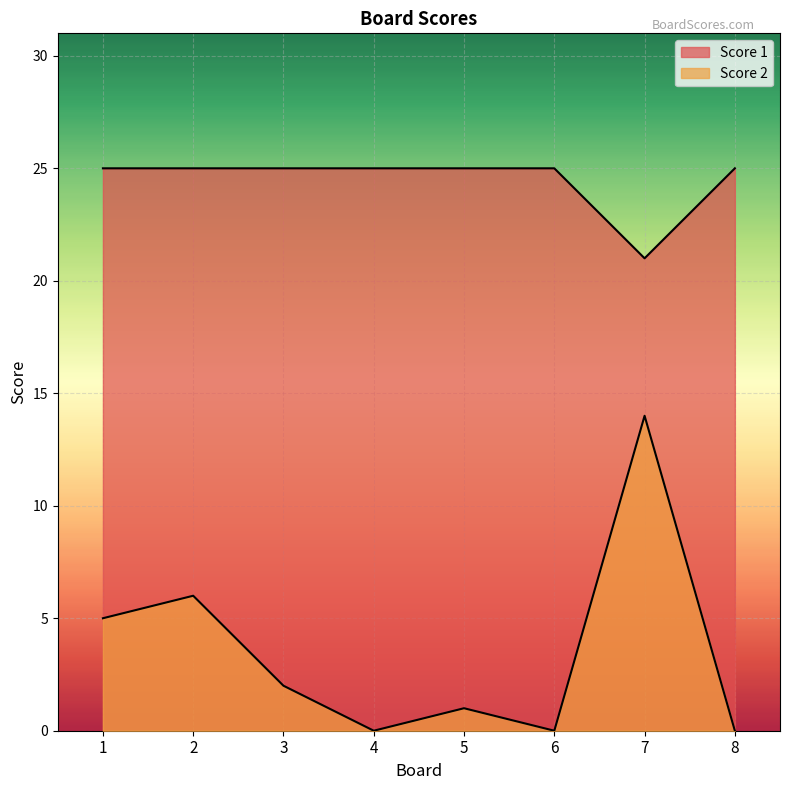

At how many categories does at least one series exceed 7?

8